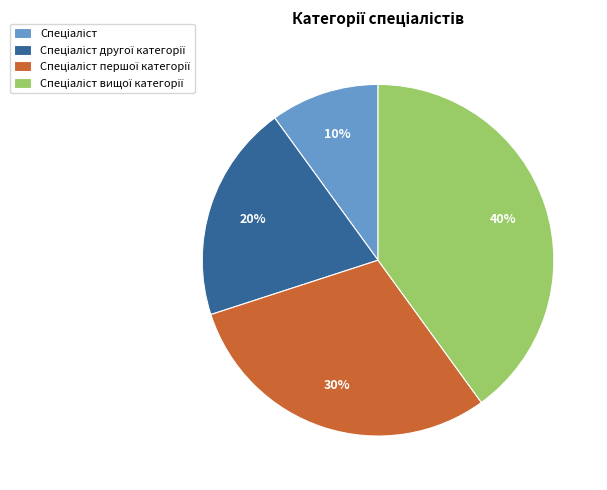

To the nearest percent, what is the average slice percentage?

25%